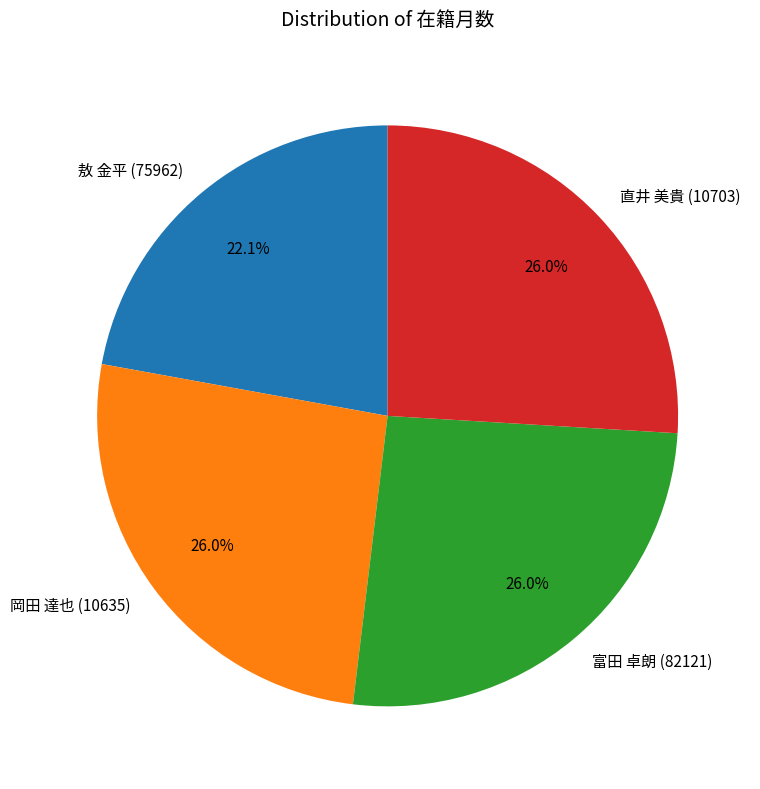

Which slice is the smallest?

敖 金平 (75962)